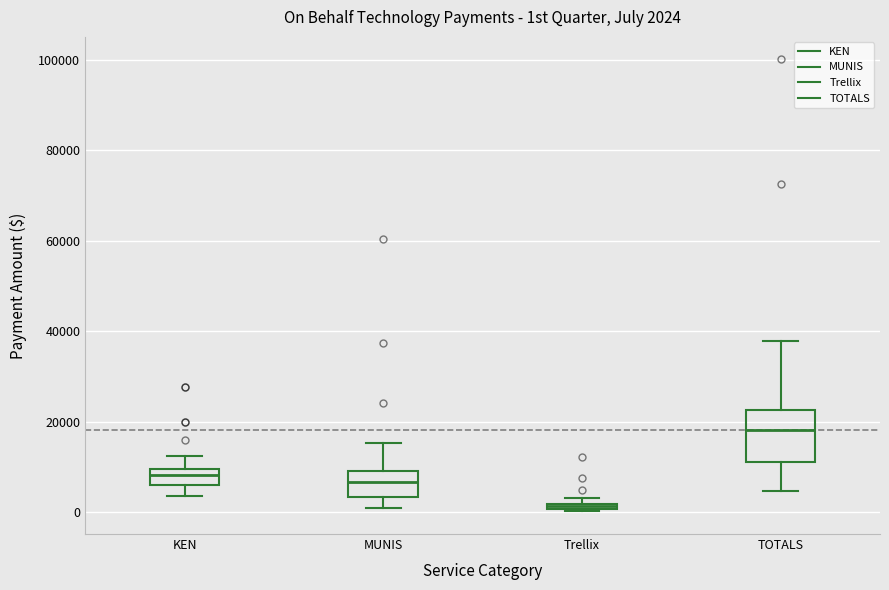

Comparing the boxes themselves (not the whiskers), which one is the tallest?

TOTALS